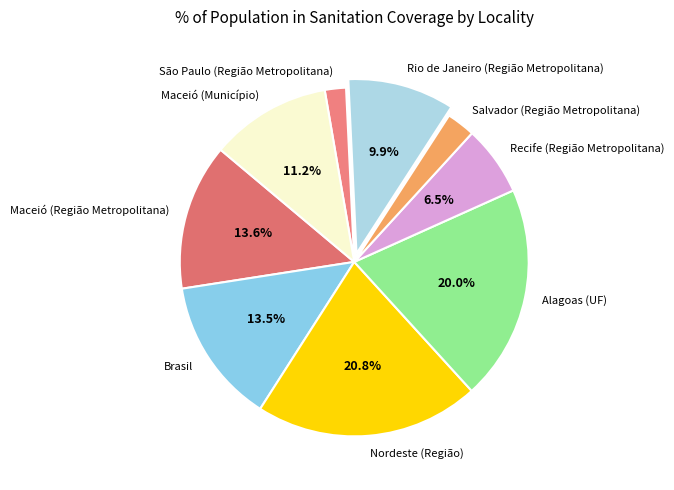

To the nearest percent, what is the average slice percentage?

11%